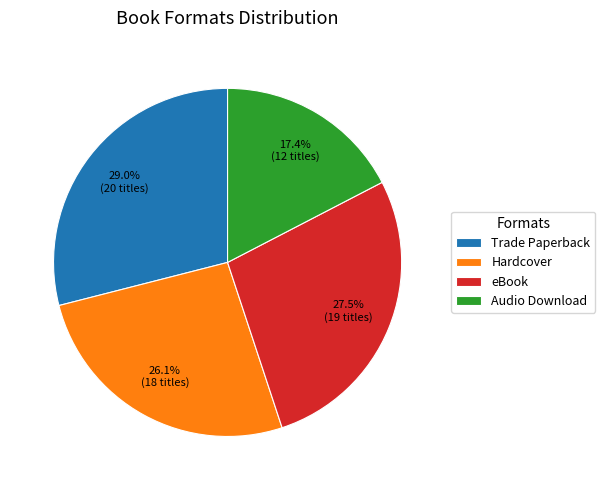

To the nearest percent, what portion does Hardcover represent?

26%